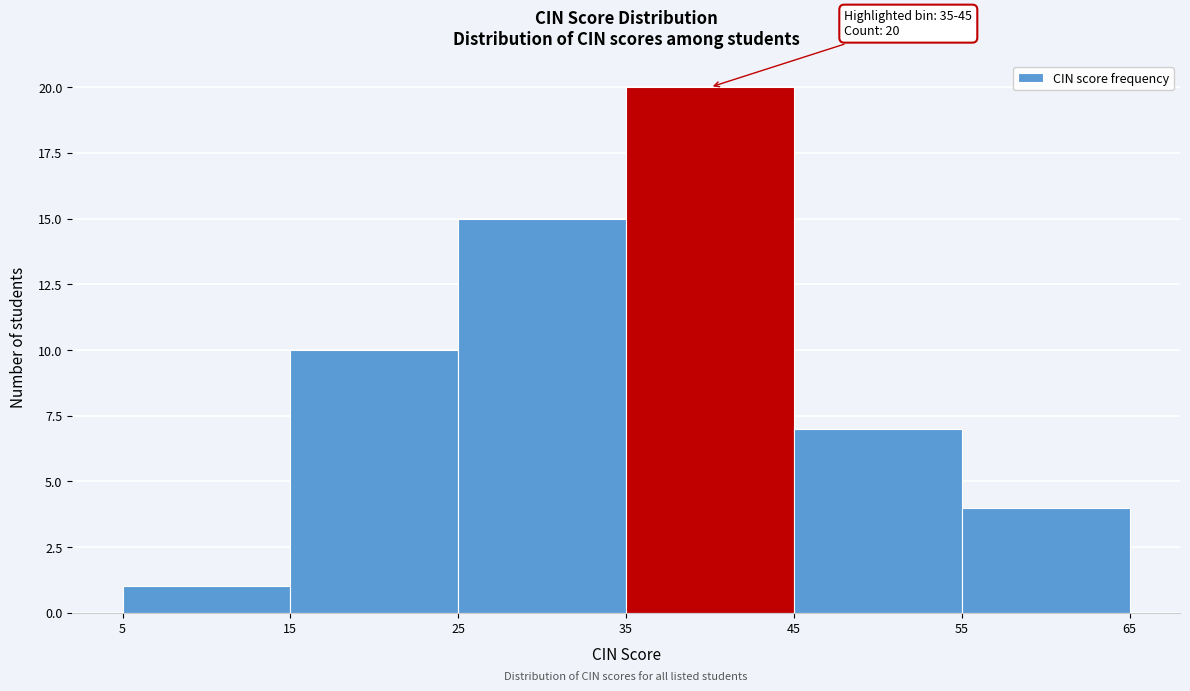

Over which range of the x-axis is the bar tallest?

35 to 45